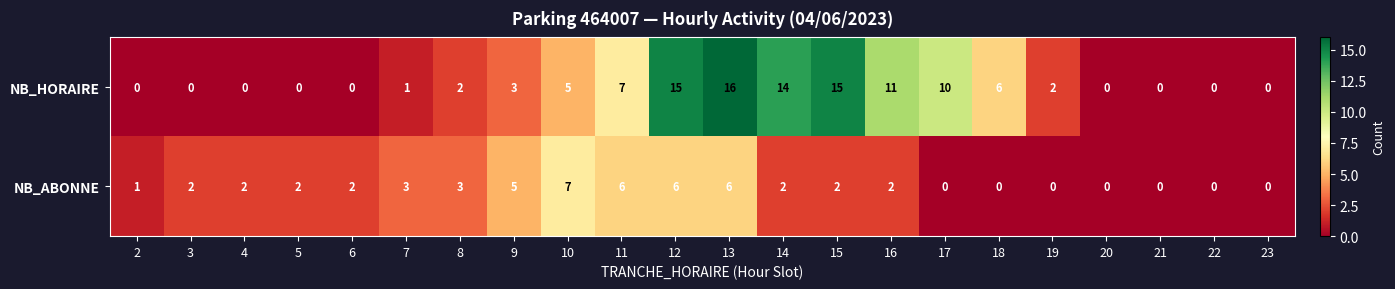

The value of NB_ABONNE at 4 is 1. True or false?

False